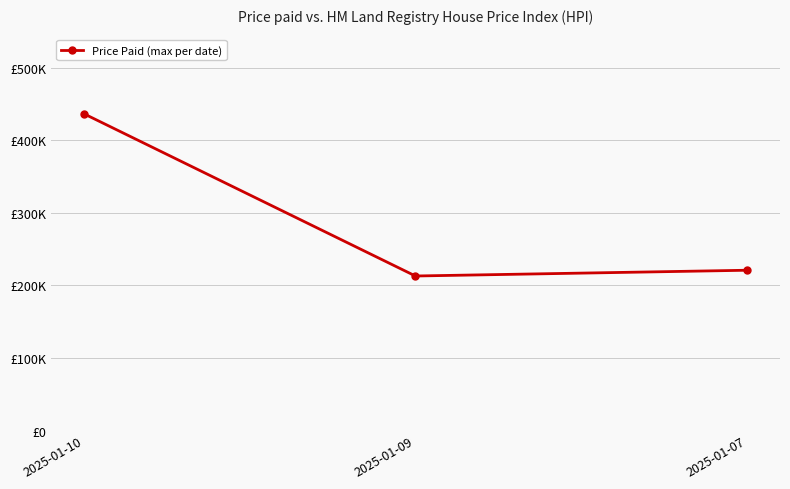

What is the greatest value displayed?

436581